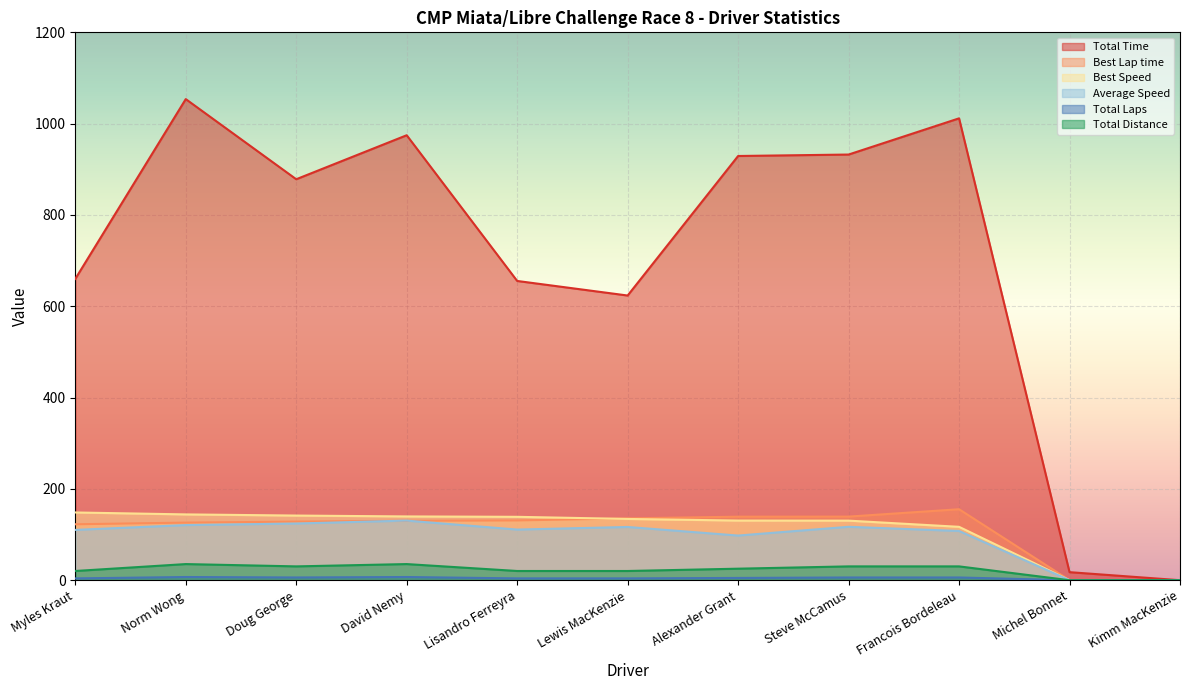

Which category has the highest value across all series?

Norm Wong